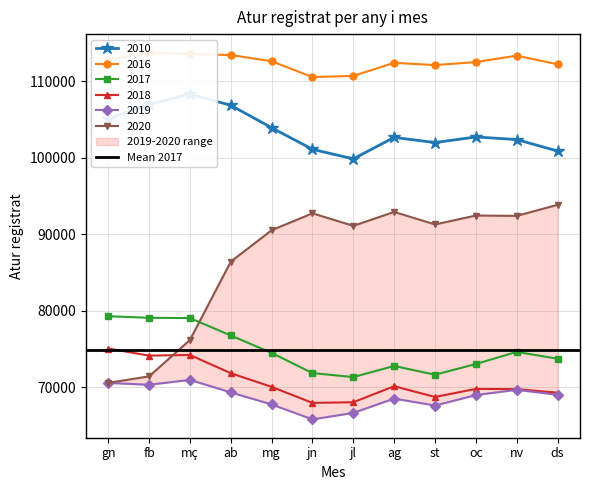

Between which two adjacent categories do 2017 and 2020 first intersect?

mç and ab